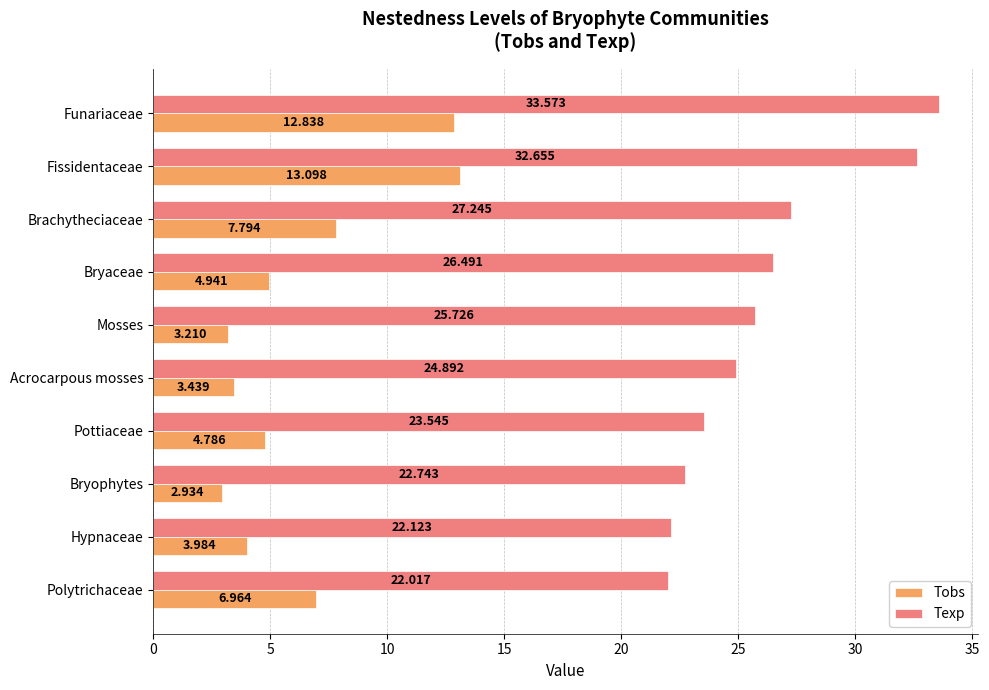

Which series has the largest total across all categories?

Texp